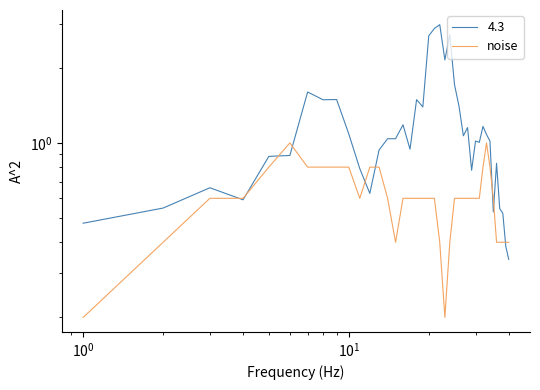

Count the values in the range 0 to 1.

40